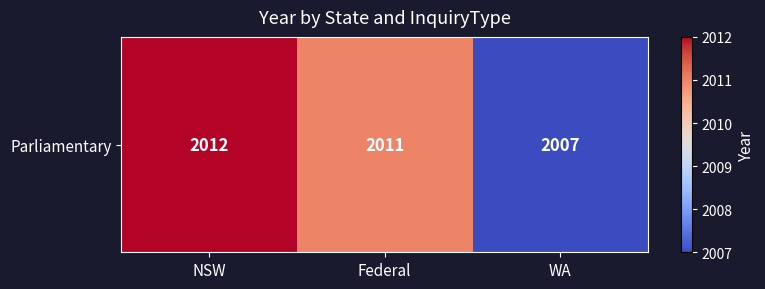

Which category has the highest value across all series?

NSW